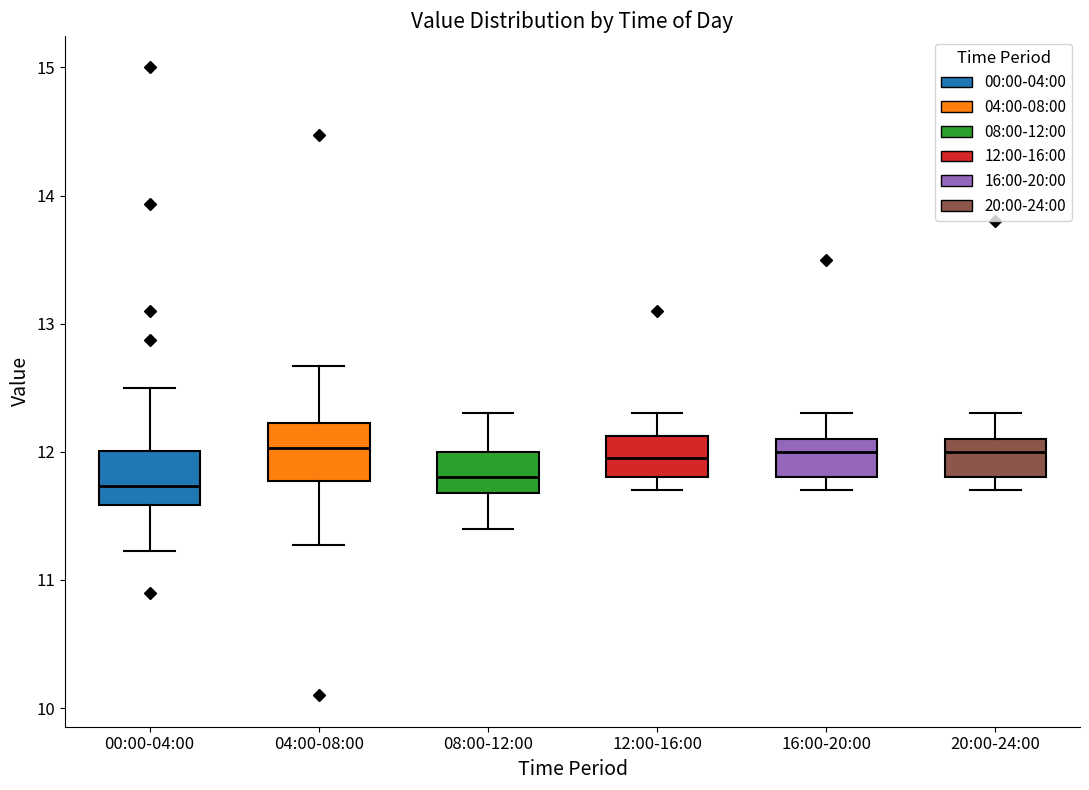

Reading left to right, read every box against the y-axis: the position of its median line, the range the box covers, and the ends of its whiskers. The values are not printed on the chart, so give them approximately, as read against the axis.

00:00-04:00: median 11.7, box 11.6 to 12.0, whiskers 11.2 to 12.5
04:00-08:00: median 12.0, box 11.8 to 12.2, whiskers 11.3 to 12.7
08:00-12:00: median 11.8, box 11.7 to 12.0, whiskers 11.4 to 12.3
12:00-16:00: median 12.0, box 11.8 to 12.1, whiskers 11.7 to 12.3
16:00-20:00: median 12.0, box 11.8 to 12.1, whiskers 11.7 to 12.3
20:00-24:00: median 12.0, box 11.8 to 12.1, whiskers 11.7 to 12.3